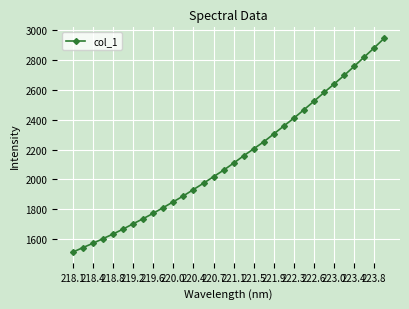

What is the maximum value shown in the chart?

2948.6